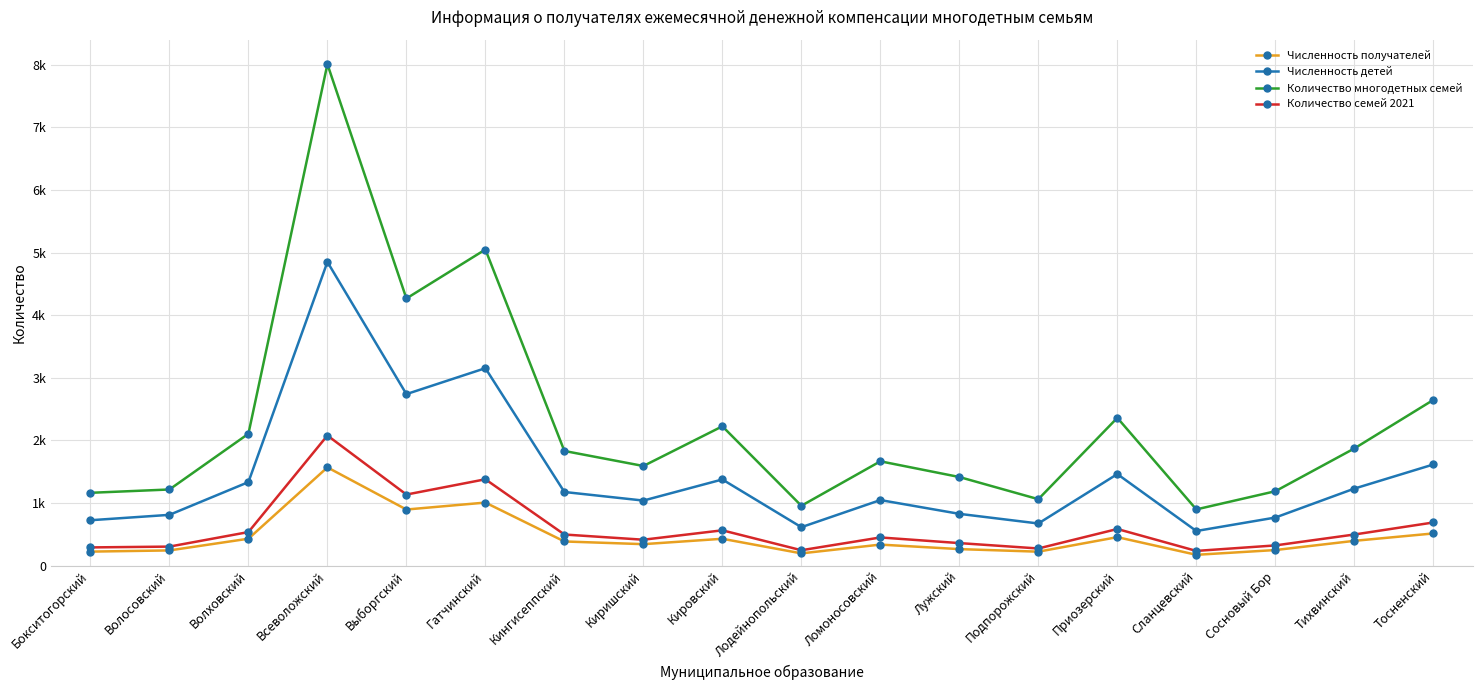

How many interior local peaks does the Численность детей series have?

5